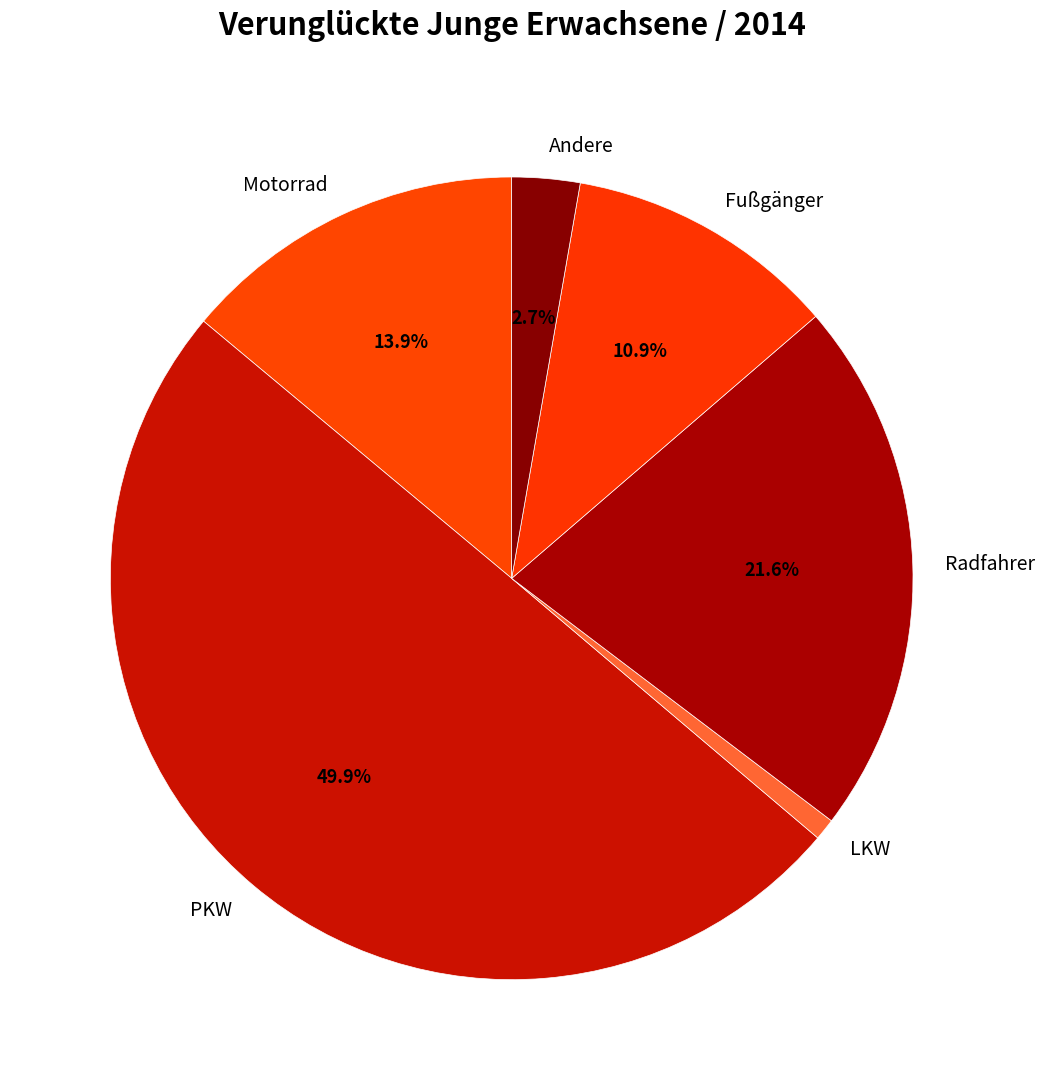

Is it true that LKW is 11% of the pie?

False